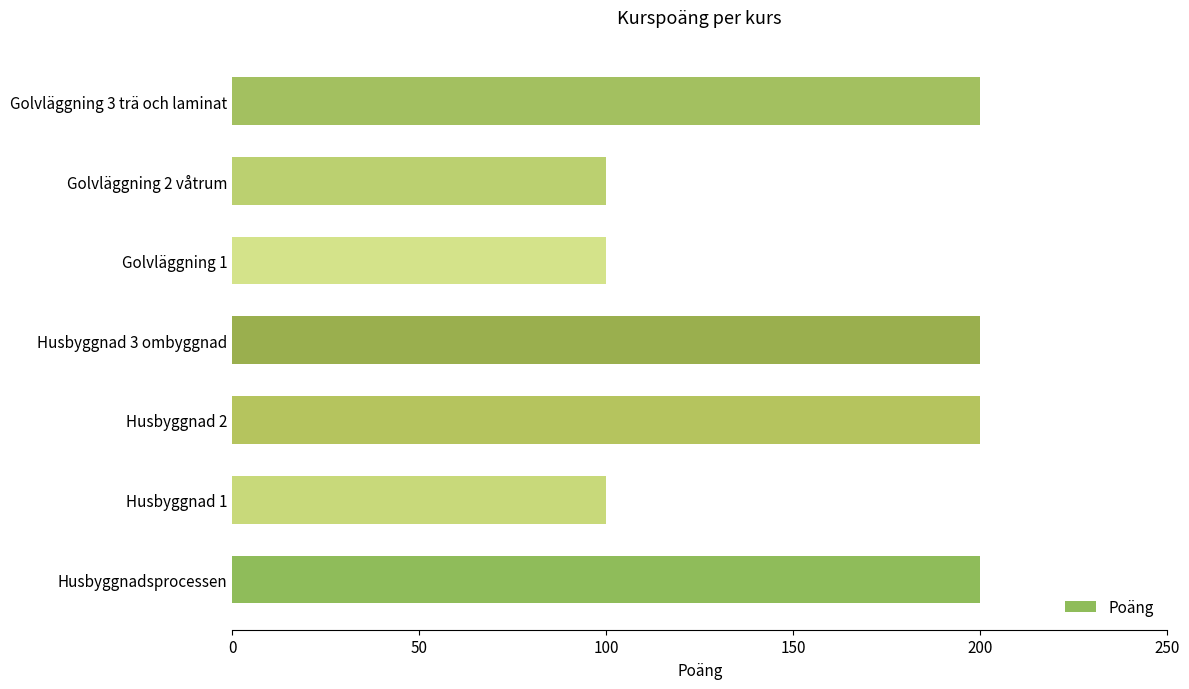

How many distinct data groups are displayed?

1